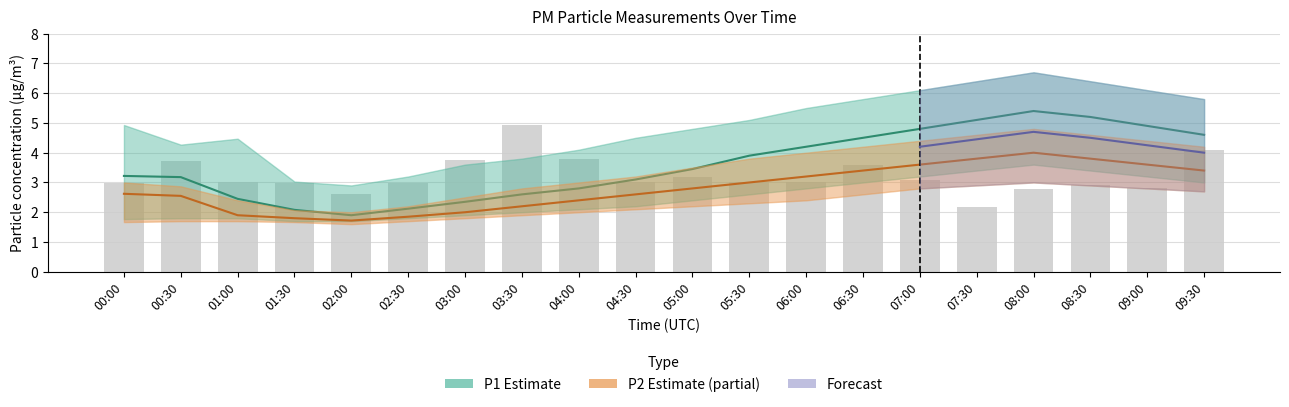

Which series changed the most between 04:00 and 09:00?

P1